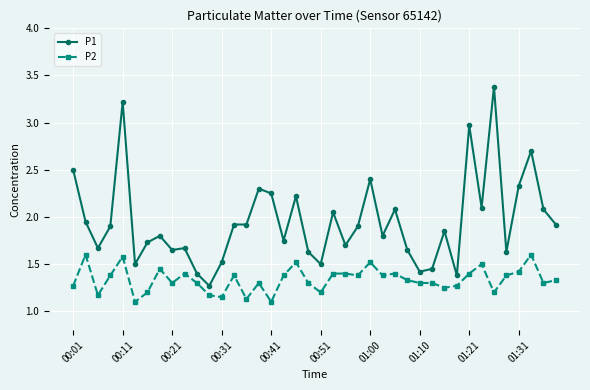

What is the sum of all P2 values?

53.4